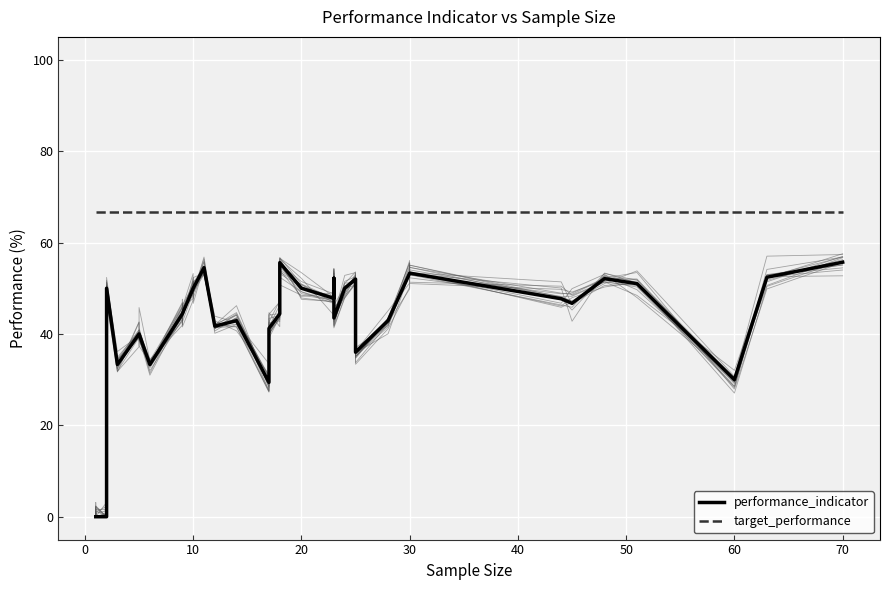

Where does the performance_indicator series first go above 44?

50